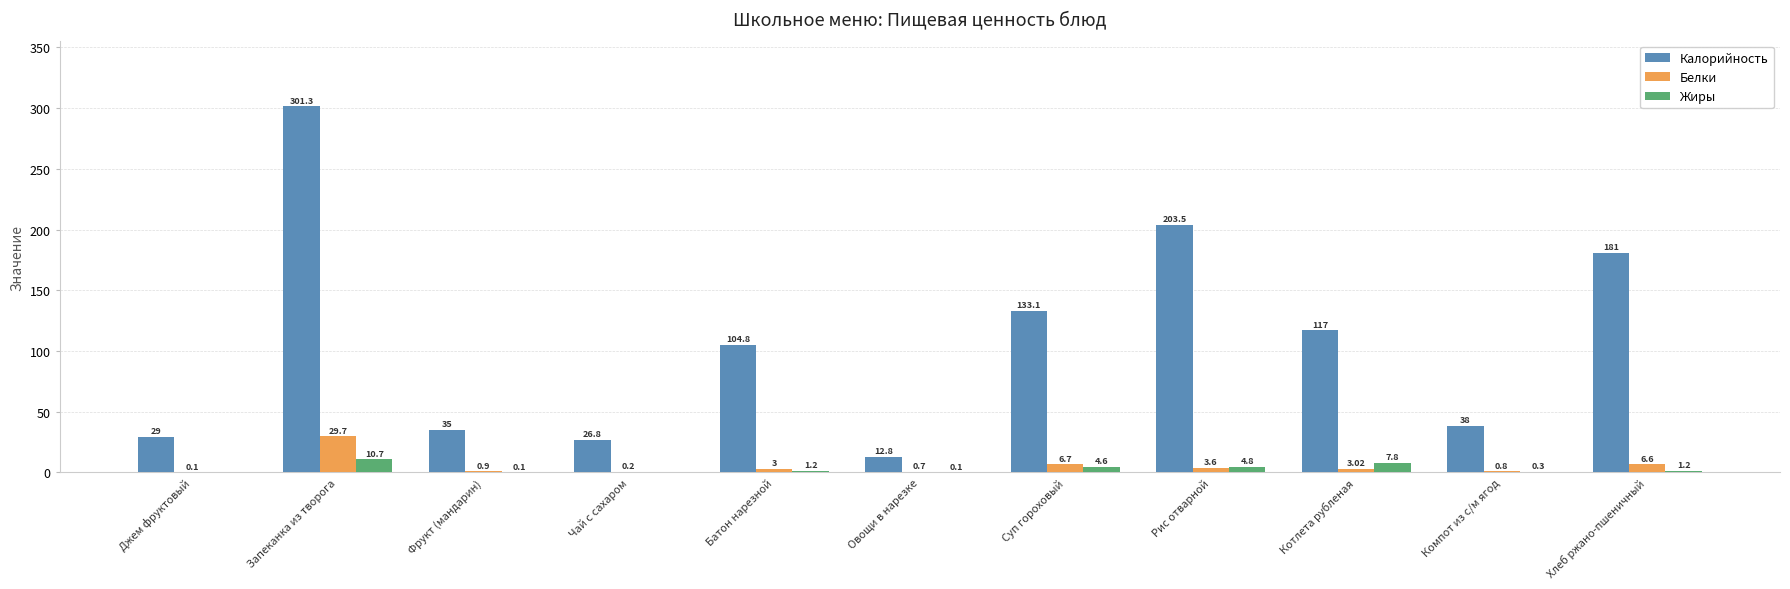

How many data points does each series have?

11